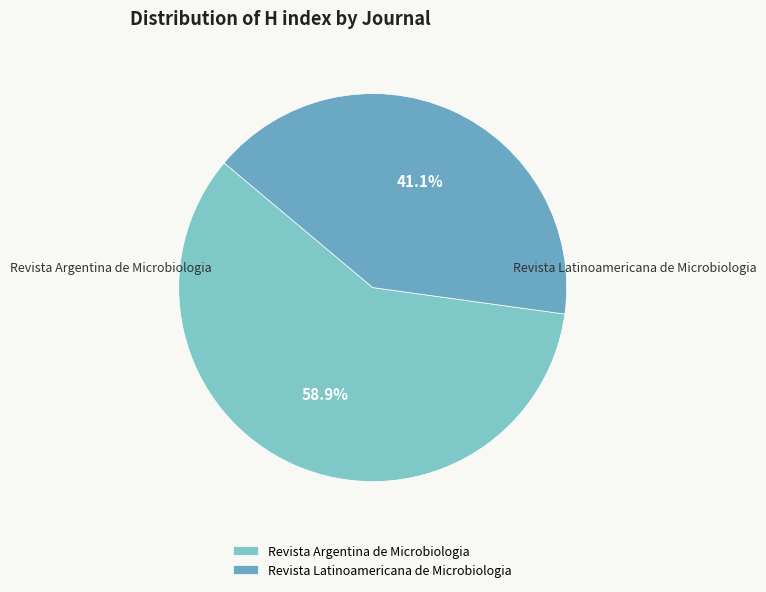

Rank the categories by value from lowest to highest.

Revista Latinoamericana de Microbiologia, Revista Argentina de Microbiologia